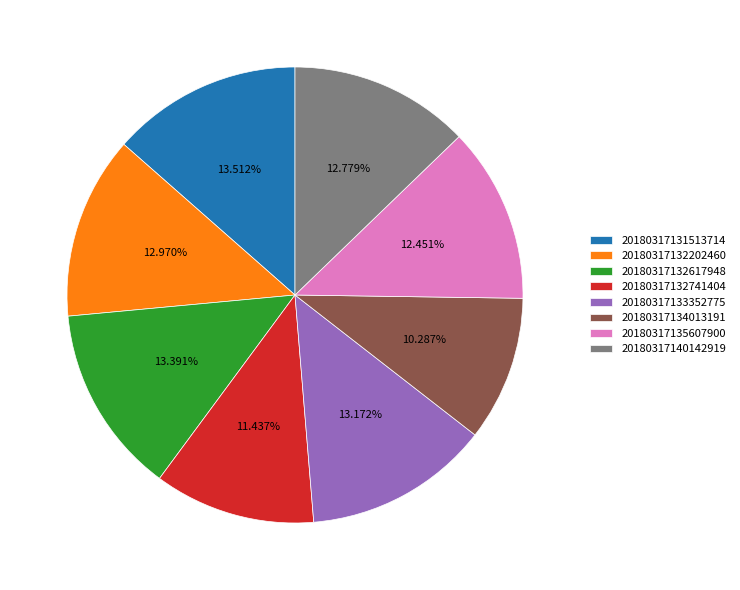

Do 20180317132202460 and 20180317132741404 together represent more than half of the pie?

No